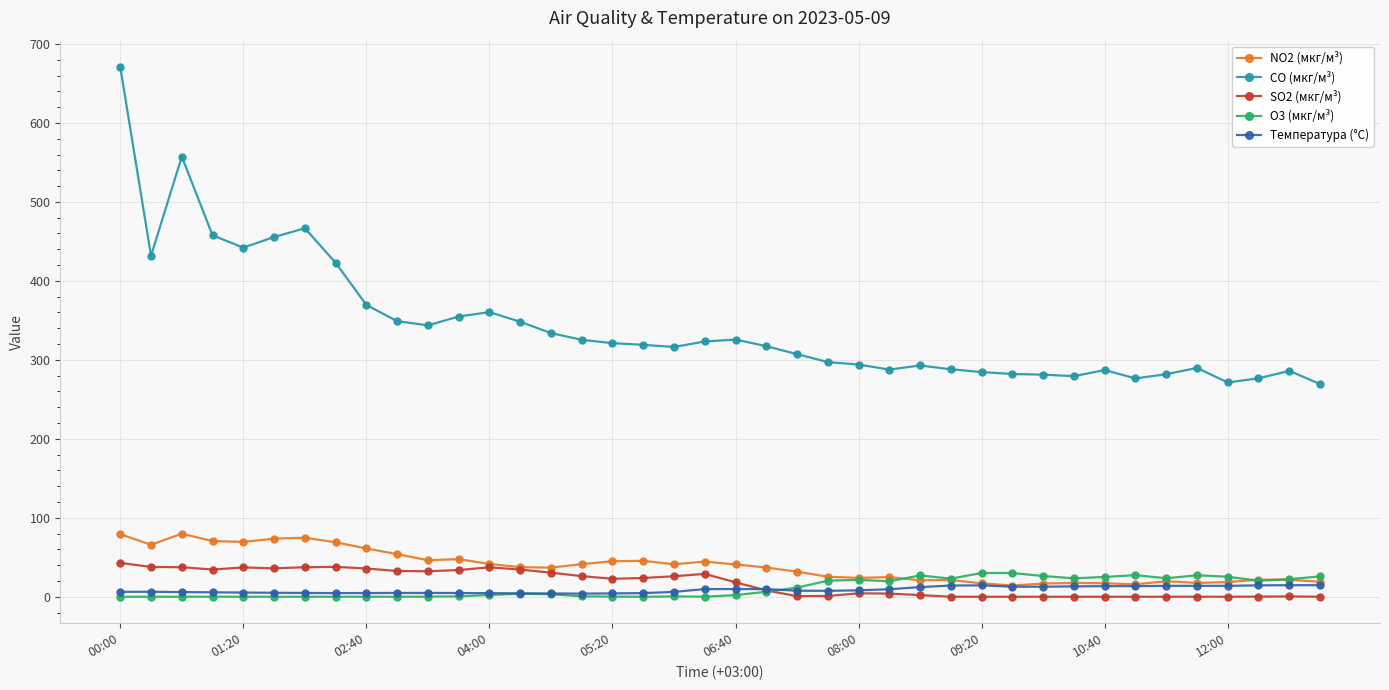

What is the highest value of the O3 (мкг/м³) series?

30.1